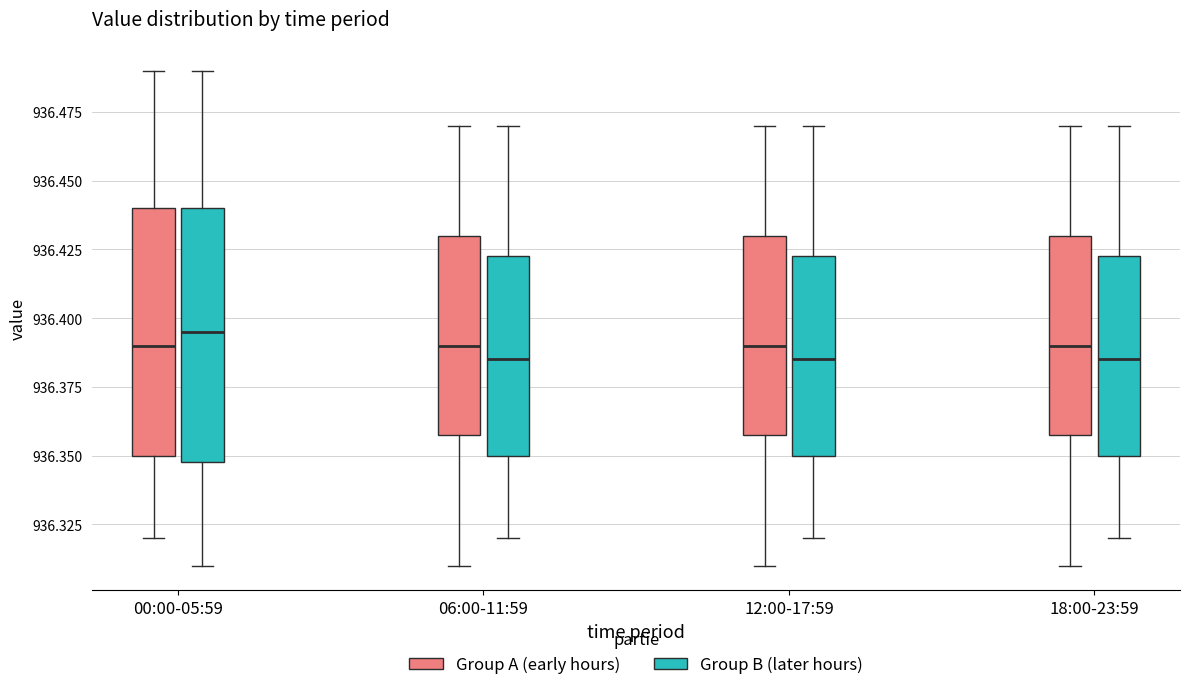

Reading left to right, read every box against the y-axis: the position of its median line, the range the box covers, and the ends of its whiskers. The values are not printed on the chart, so give them approximately, as read against the axis.

00:00-05:59 (Group A (early hours)): median 936.390, box 936.350 to 936.440, whiskers 936.320 to 936.490
00:00-05:59 (Group B (later hours)): median 936.395, box 936.350 to 936.440, whiskers 936.310 to 936.490
06:00-11:59 (Group A (early hours)): median 936.390, box 936.360 to 936.430, whiskers 936.310 to 936.470
06:00-11:59 (Group B (later hours)): median 936.385, box 936.350 to 936.425, whiskers 936.320 to 936.470
12:00-17:59 (Group A (early hours)): median 936.390, box 936.360 to 936.430, whiskers 936.310 to 936.470
12:00-17:59 (Group B (later hours)): median 936.385, box 936.350 to 936.425, whiskers 936.320 to 936.470
18:00-23:59 (Group A (early hours)): median 936.390, box 936.360 to 936.430, whiskers 936.310 to 936.470
18:00-23:59 (Group B (later hours)): median 936.385, box 936.350 to 936.425, whiskers 936.320 to 936.470